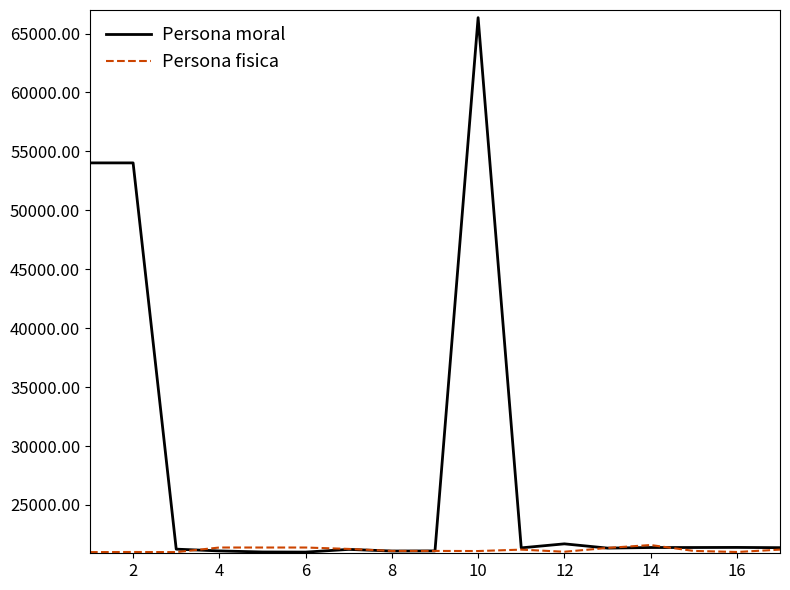

List the series in order of their overall mean, lowest first.

Persona fisica, Persona moral